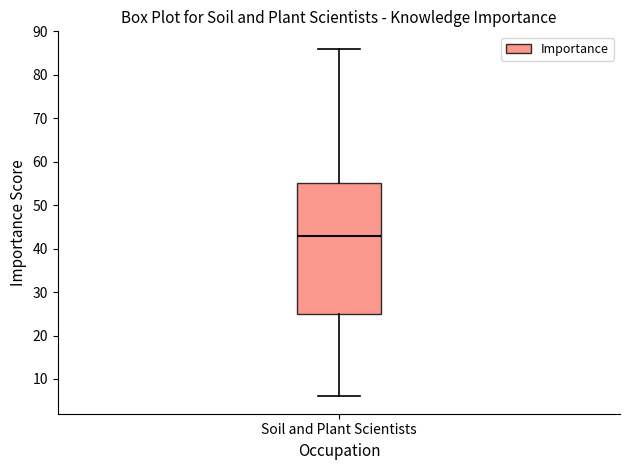

Where does the upper whisker of the box for Soil and Plant Scientists end on the y-axis? The values are not printed on the chart, so give them approximately, as read against the axis.

86